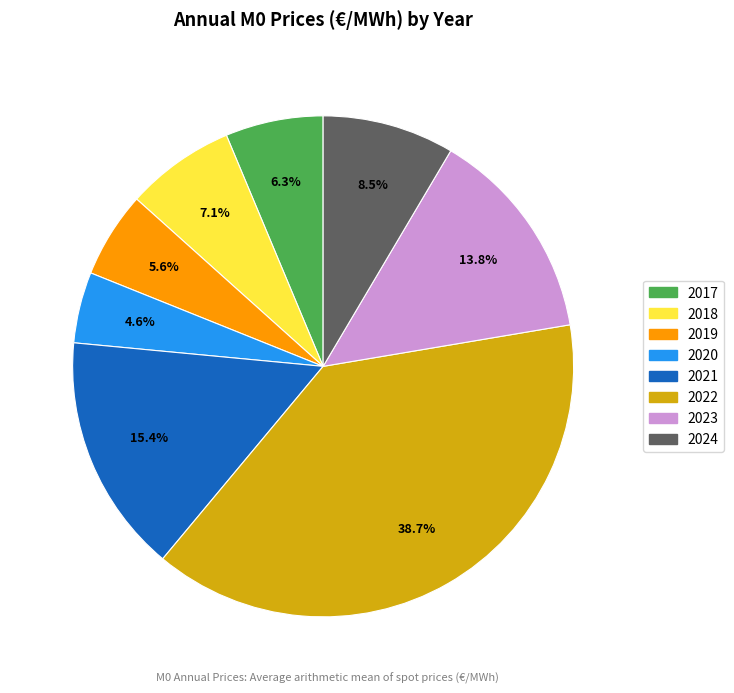

What percentage is the 2017 slice, to the nearest percent?

6%